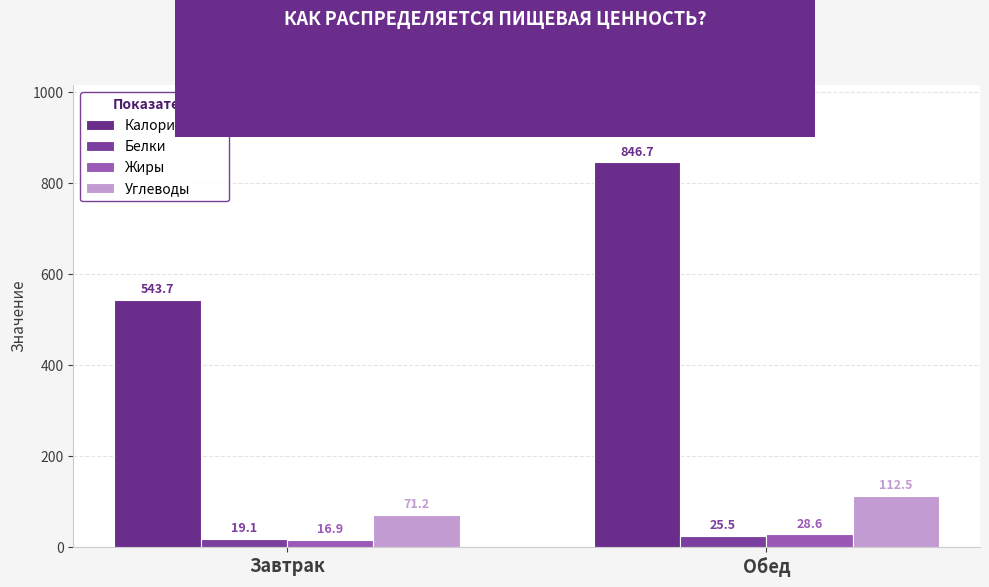

What is the sum of all Жиры values?

45.5